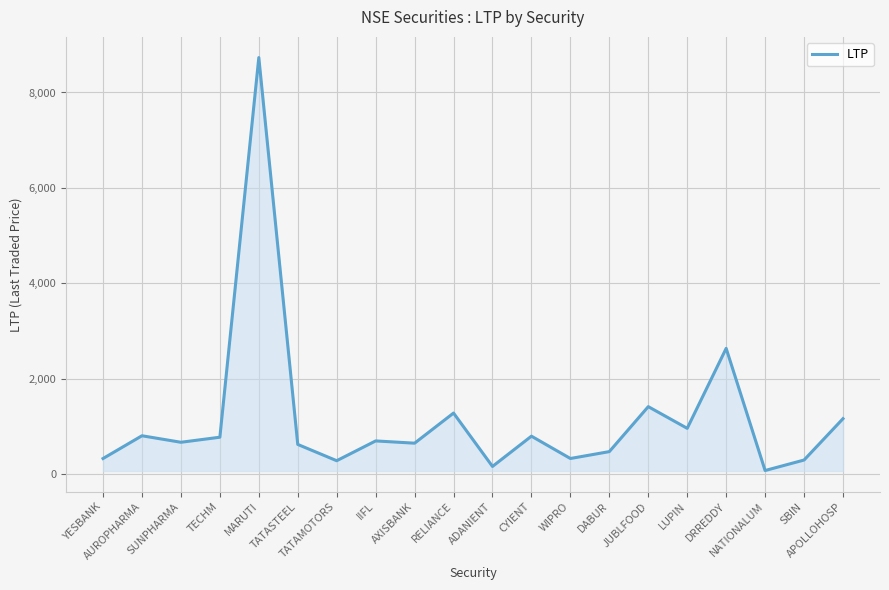

What is the ratio of the value at LUPIN to the value at AXISBANK?

1.5